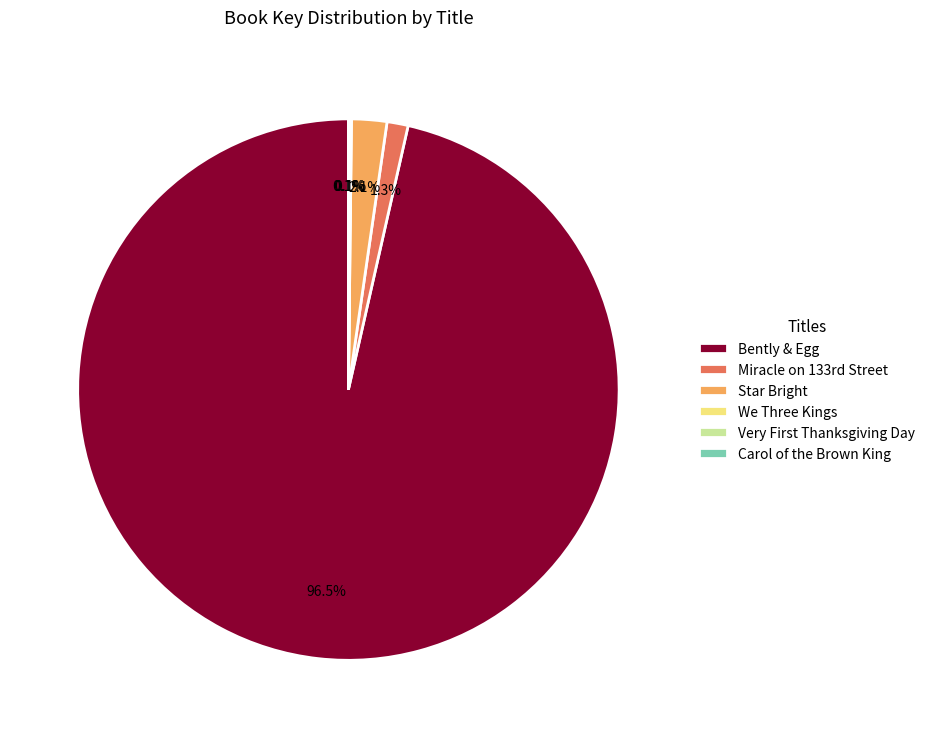

Is Bently & Egg the majority of the pie?

Yes